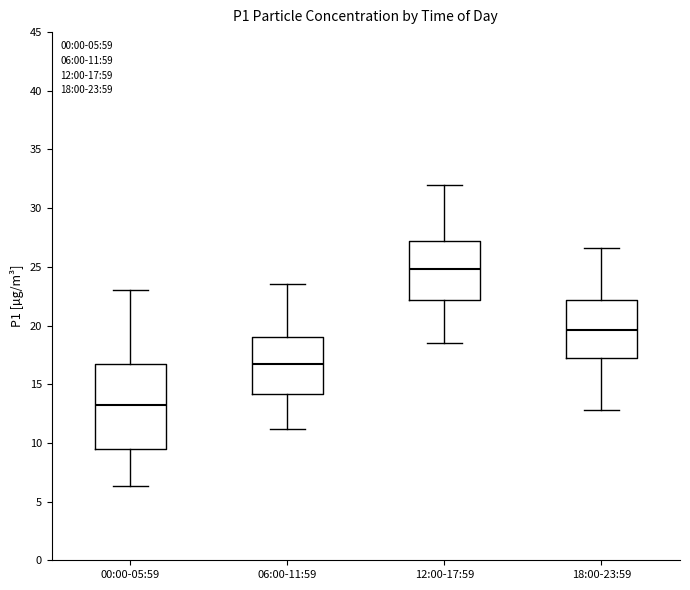

Reading left to right, transcribe this box plot: for each box, give where its median line is, the range the box spans, and where its two whiskers end, as read against the y-axis. The values are not printed on the chart, so give them approximately, as read against the axis.

00:00-05:59: median 13.0, box 9.5 to 16.5, whiskers 6.5 to 23.0
06:00-11:59: median 17.0, box 14.0 to 19.0, whiskers 11.0 to 23.5
12:00-17:59: median 25.0, box 22.0 to 27.0, whiskers 18.5 to 32.0
18:00-23:59: median 19.5, box 17.5 to 22.0, whiskers 13.0 to 26.5